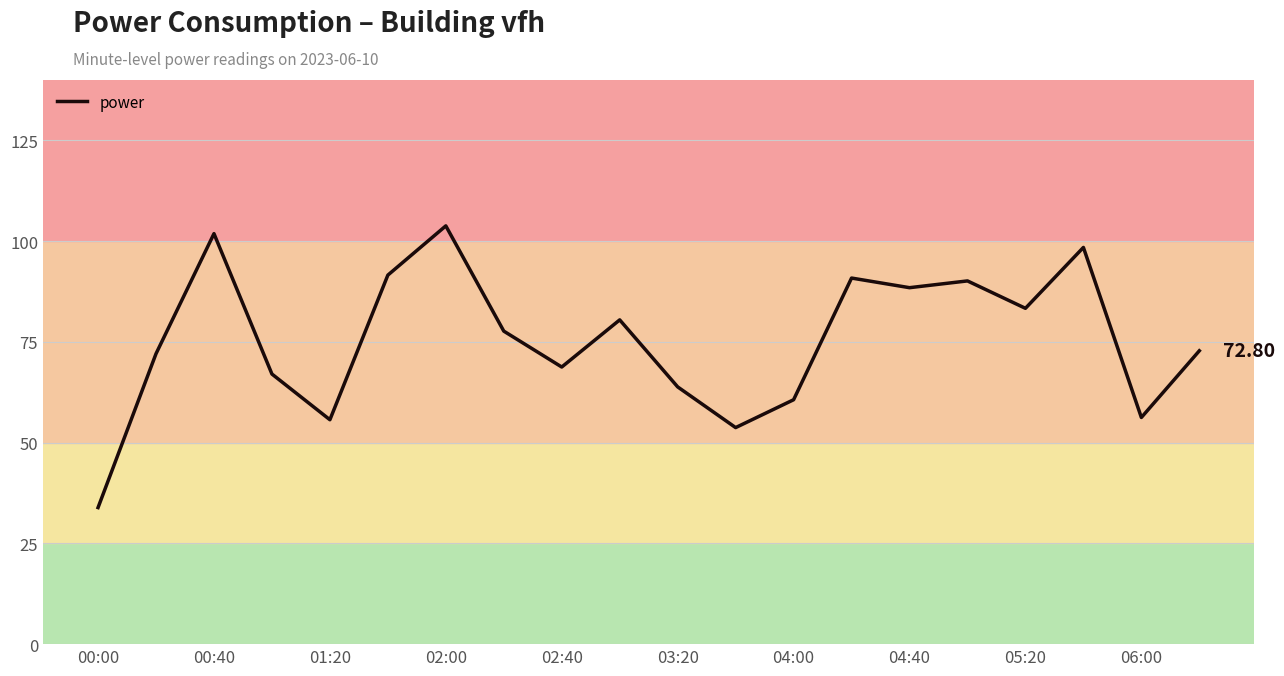

What is the difference between the maximum and minimum values?

69.9